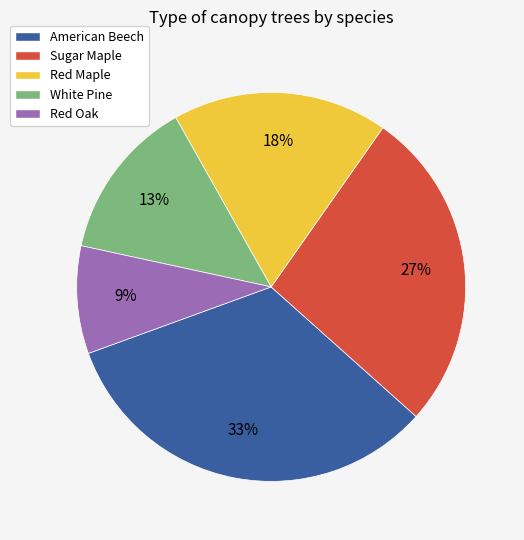

What is the smallest slice in the pie chart?

Red Oak